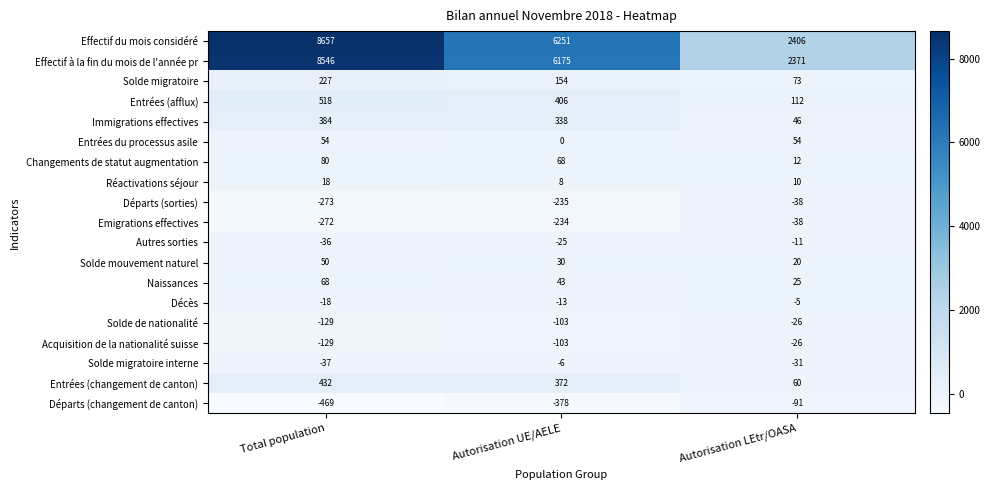

What is the difference between the maximum and minimum values in the Réactivations séjour series?

10